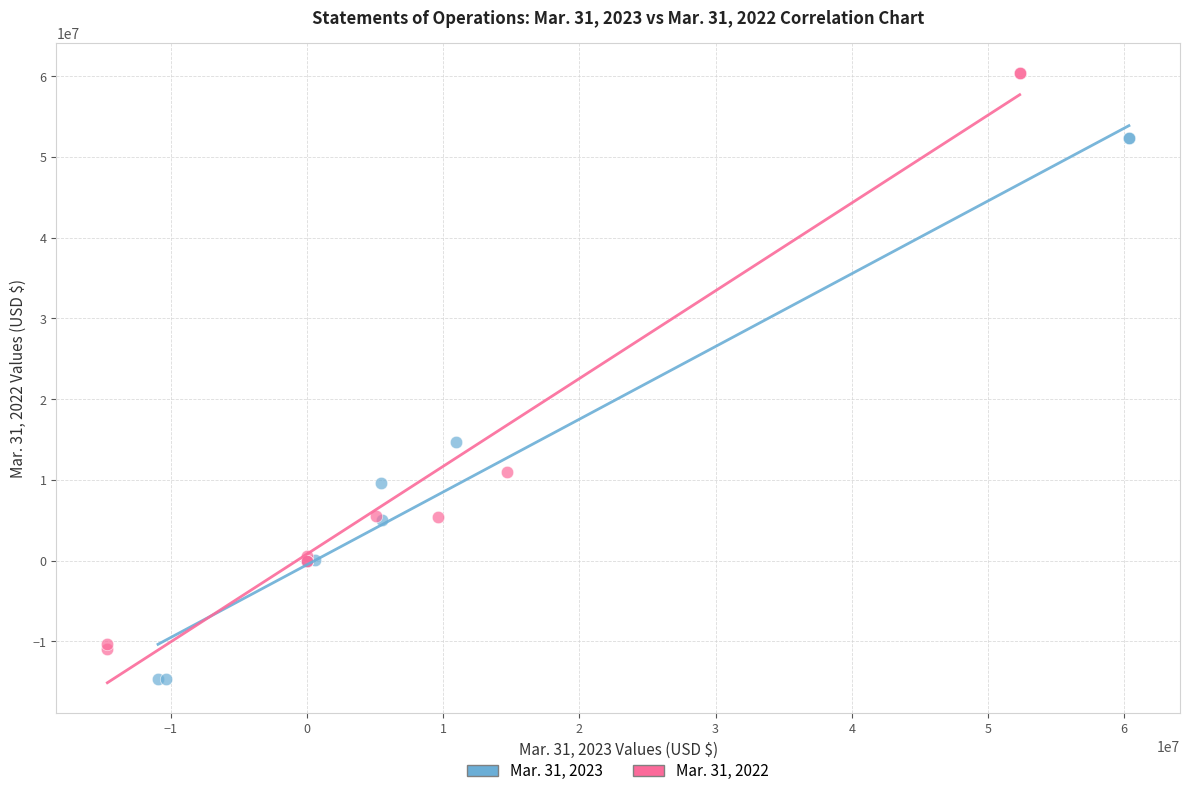

Which series contains the lowest Y value?

Mar. 31, 2023